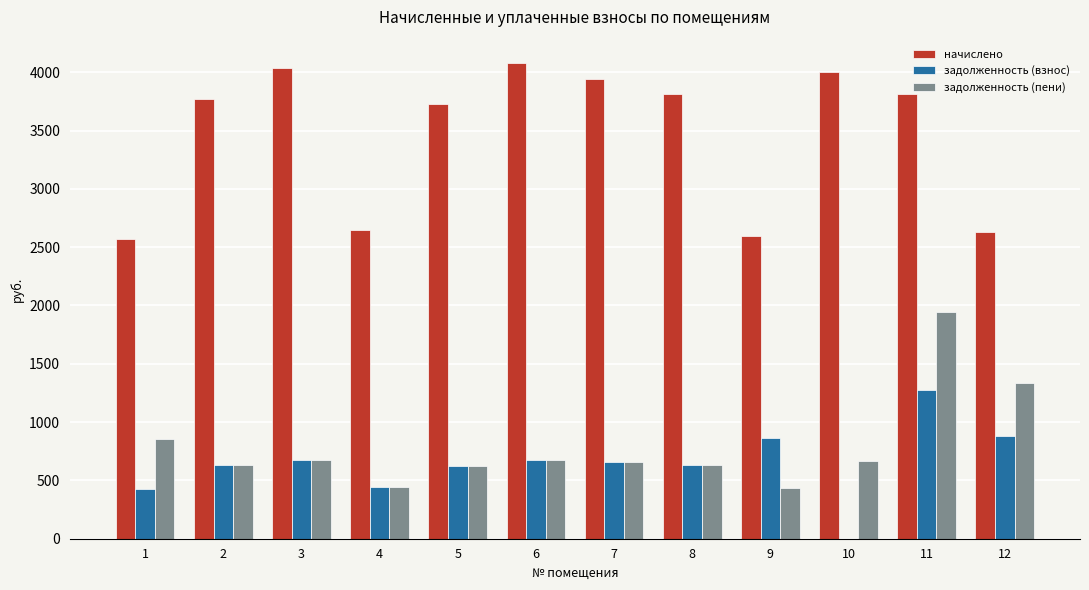

The value of задолженность (пени) at 12 is 1336.8. True or false?

True